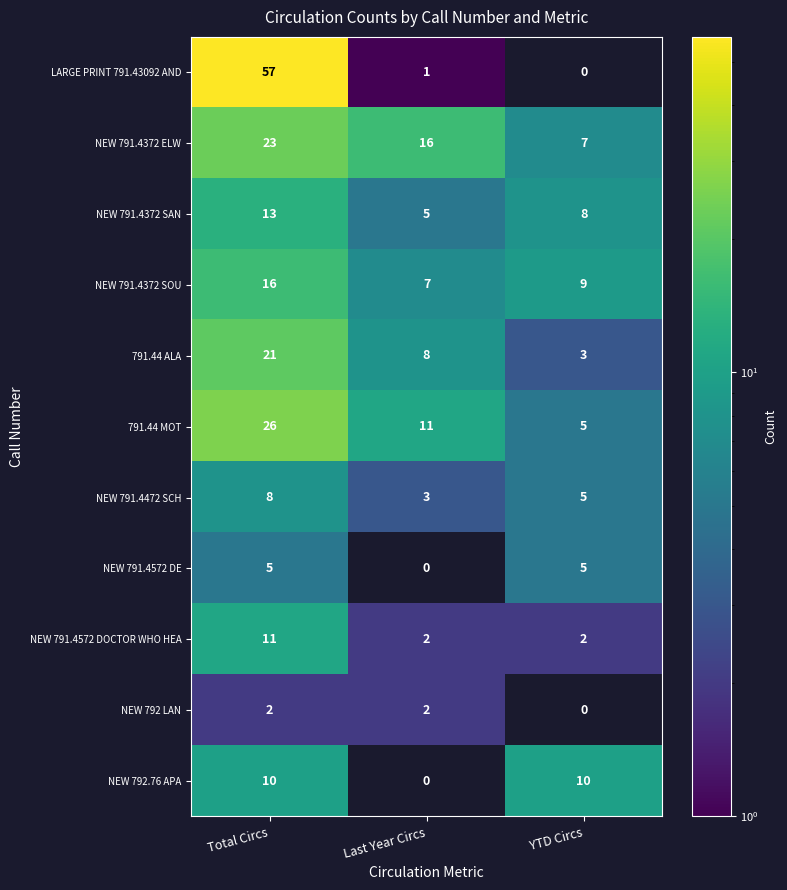

What is the sum of the 791.44 ALA values at Last Year Circs and Total Circs?

29